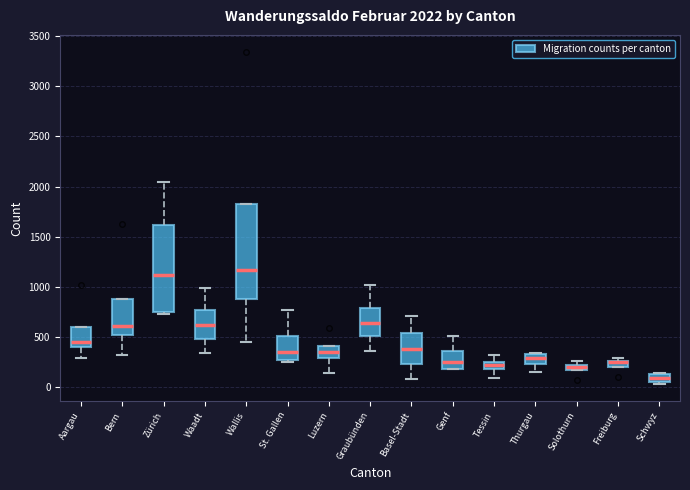

Which box's median line is the highest?

Wallis